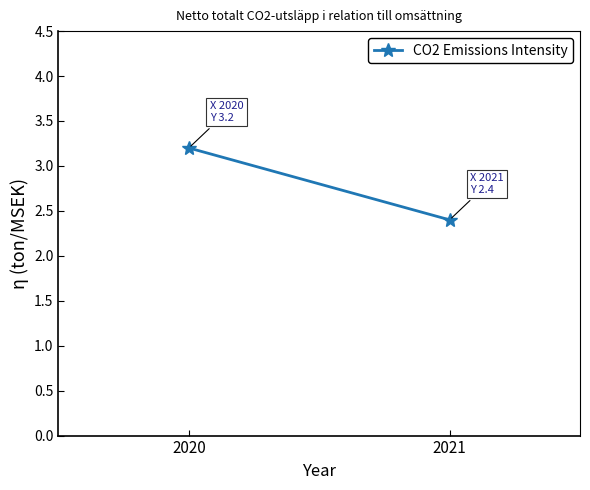

How many data points are above 3?

1